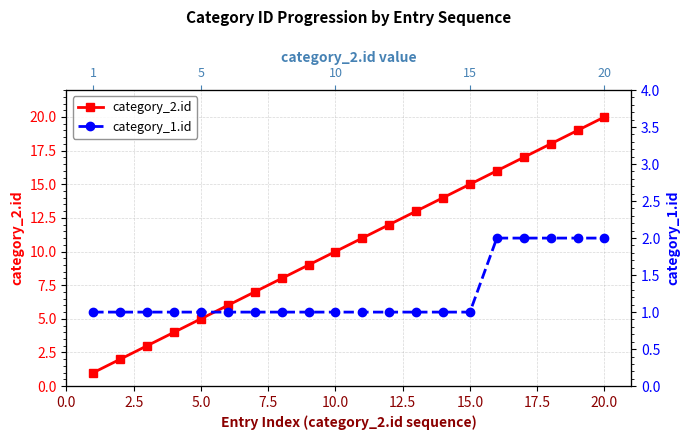

Between 15.0 and 22.5, which series saw the biggest shift?

category_2.id